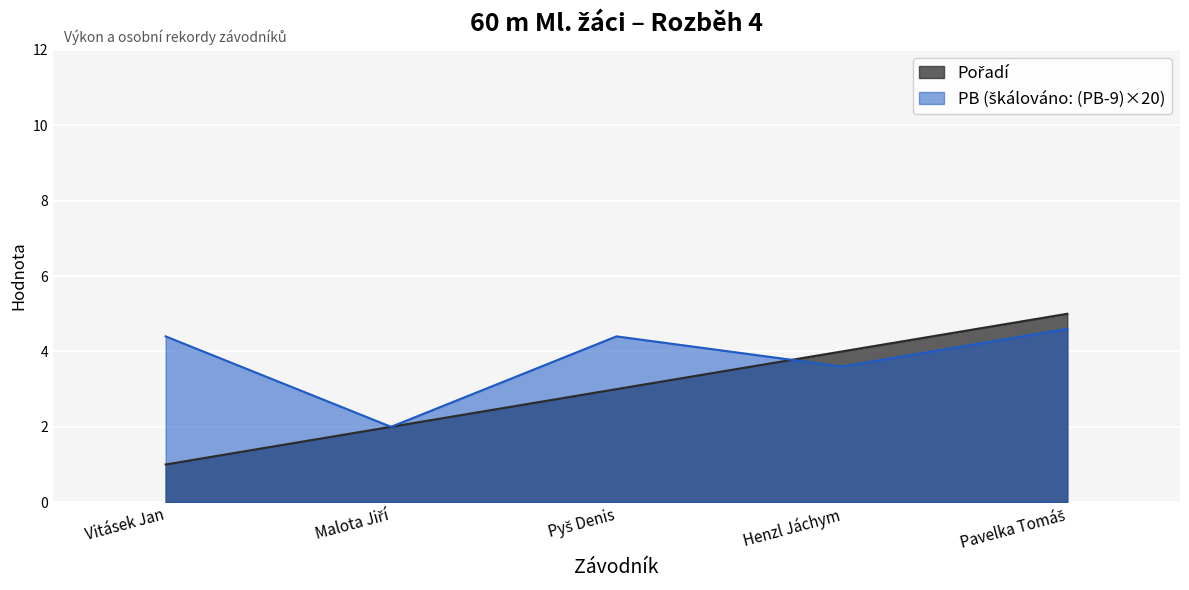

Reading right to left, extract all data points from this chart.

Pořadí: 5.0	4.0	3.0	2.0	1.0
PB: 4.6	3.6	4.4	2.0	4.4